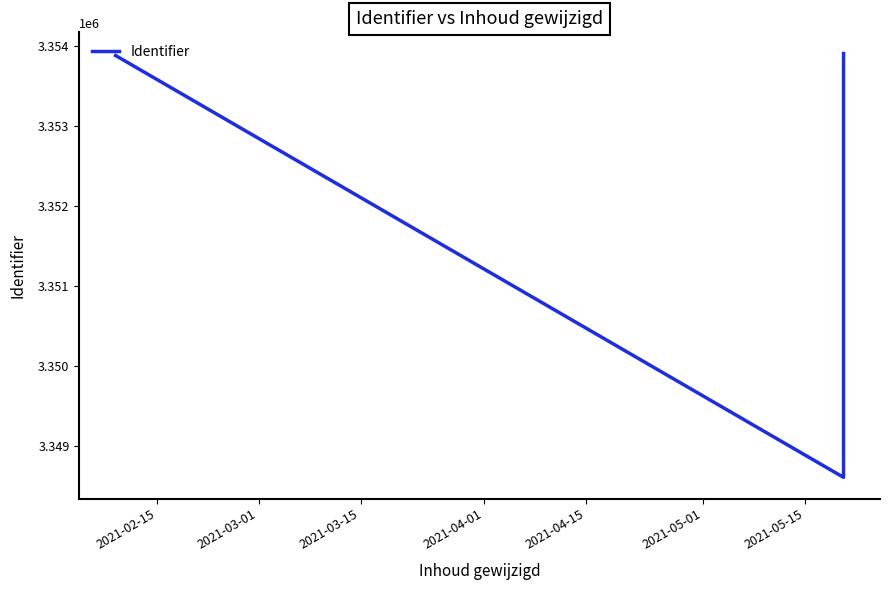

What is the greatest value displayed?

3353904